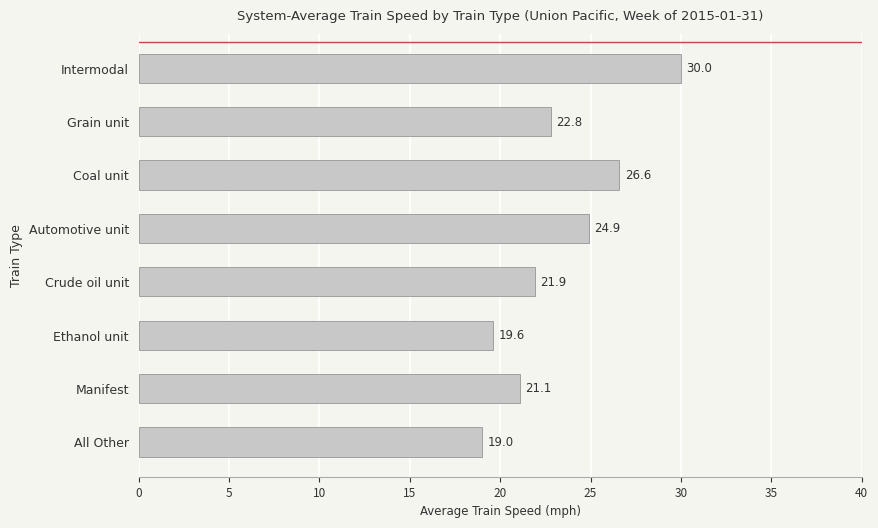

How many data points are less than 22?

4